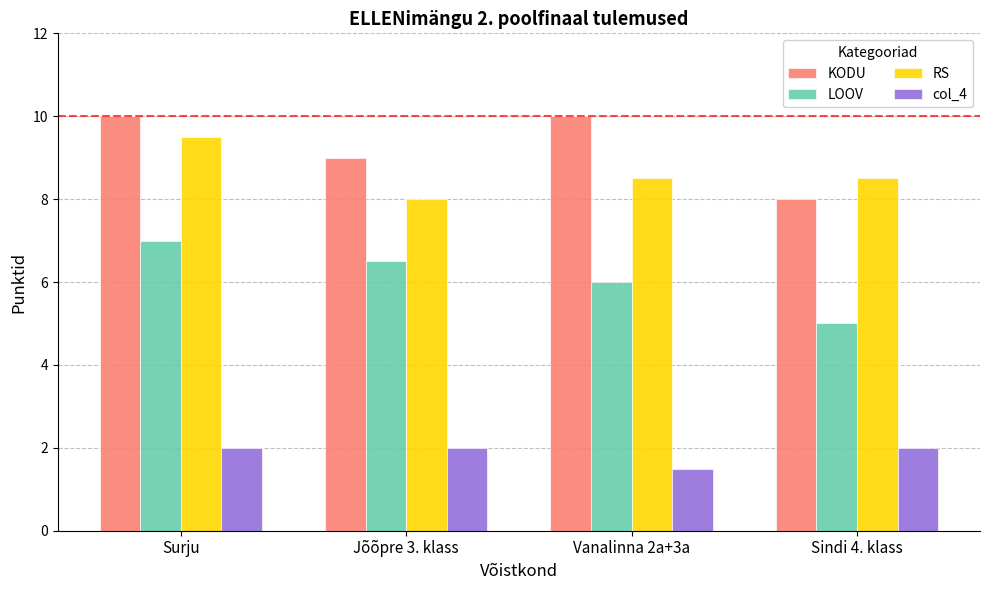

Is the value of LOOV at Sindi 4. klass greater than the value of KODU at Surju?

No